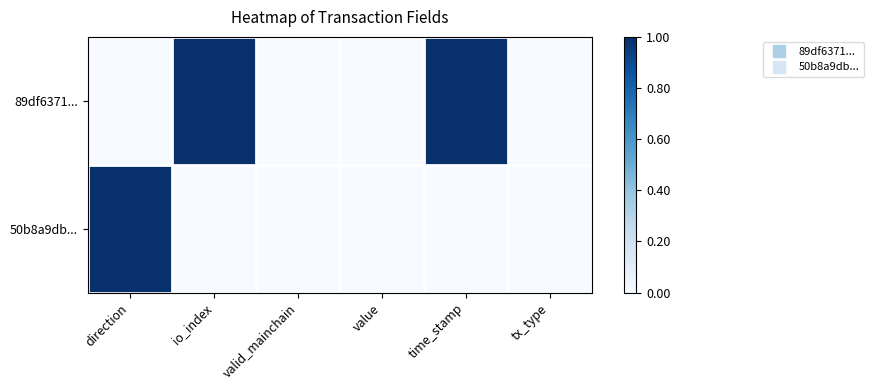

Rank the series at tx_type from lowest to highest value.

89df6371..., 50b8a9db...